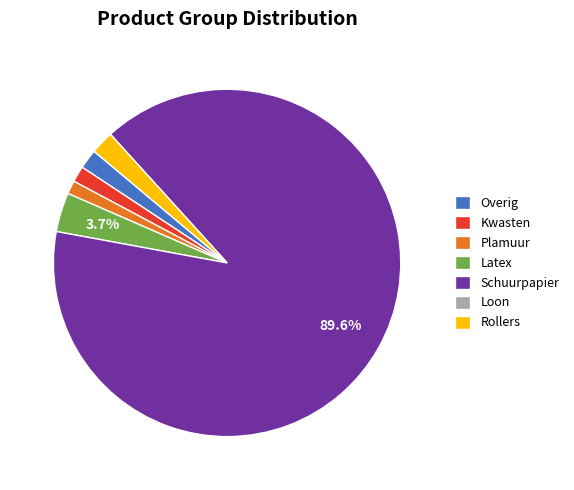

To the nearest percent, what is the difference between the largest and smallest slice percentages?

90%